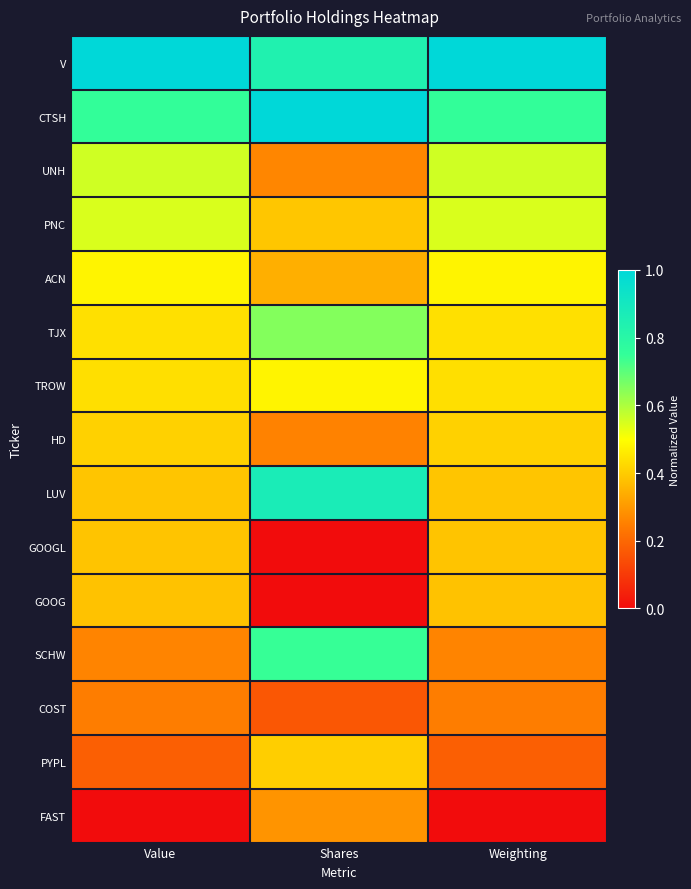

How many data points does each series have?

3